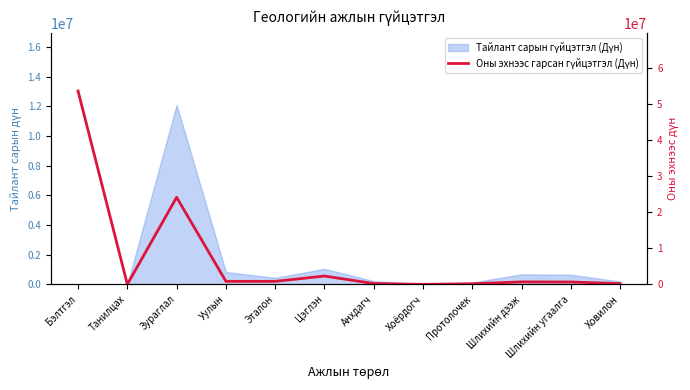

Where is the first local minimum?

Танилцах